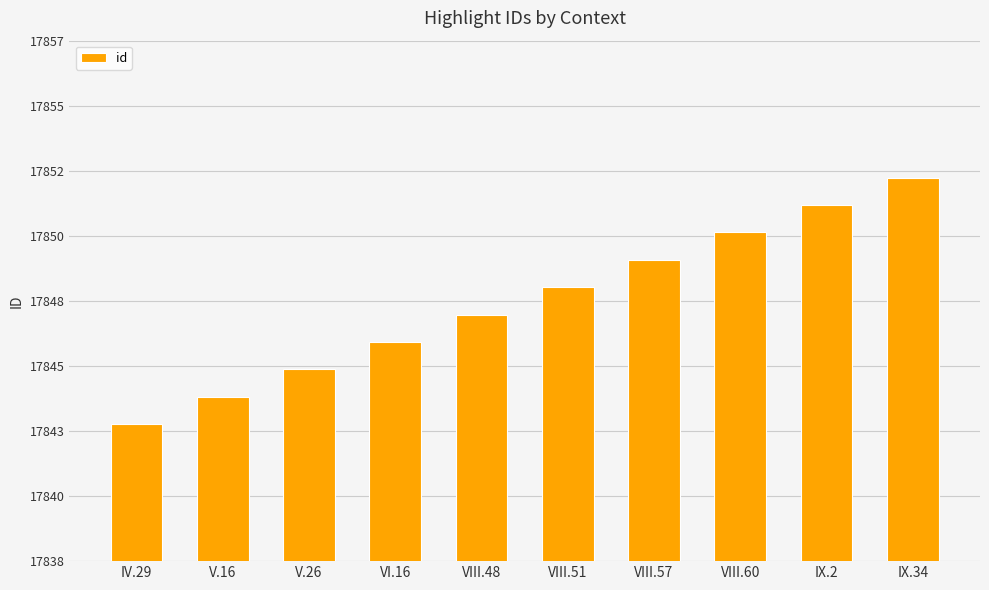

Reading right to left, transcribe all the data shown in this chart.

IX.34=17852	IX.2=17851	VIII.60=17850	VIII.57=17849	VIII.51=17848	VIII.48=17847	VI.16=17846	V.26=17845	V.16=17844	IV.29=17843